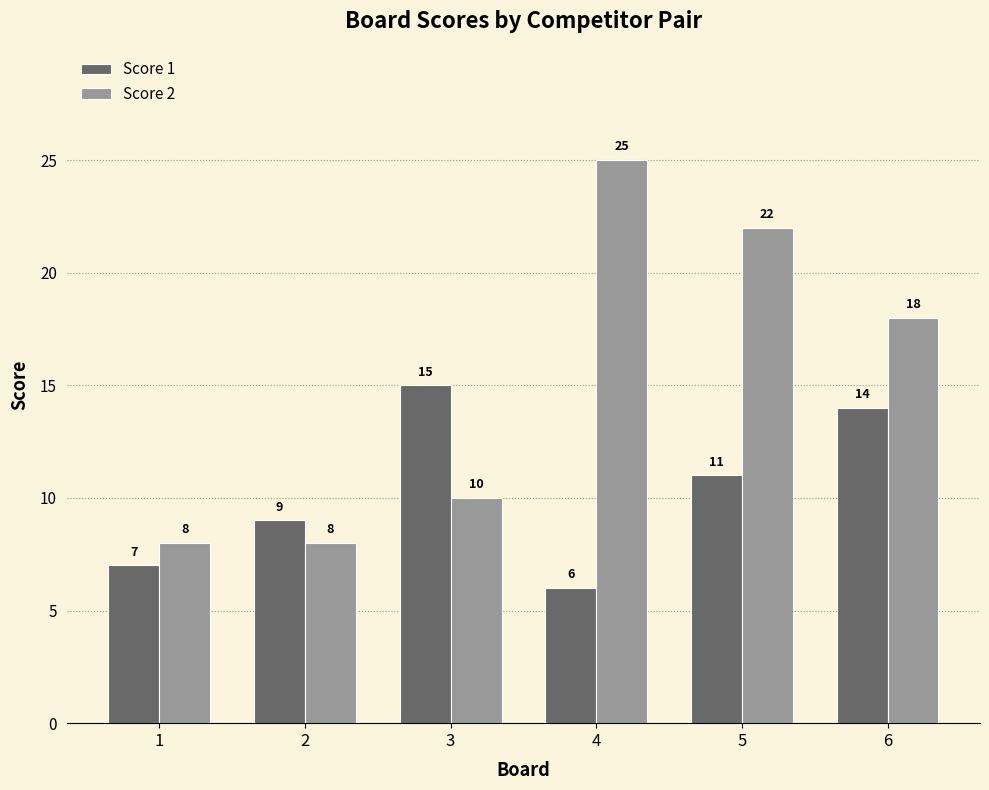

What is the average value of the Score 2 series?

15